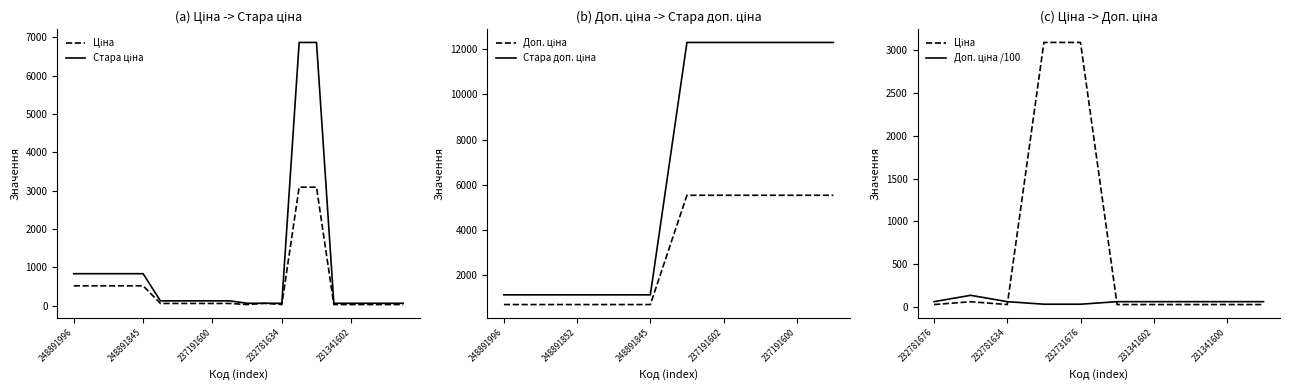

Where is the first local maximum for Ціна?

232781675